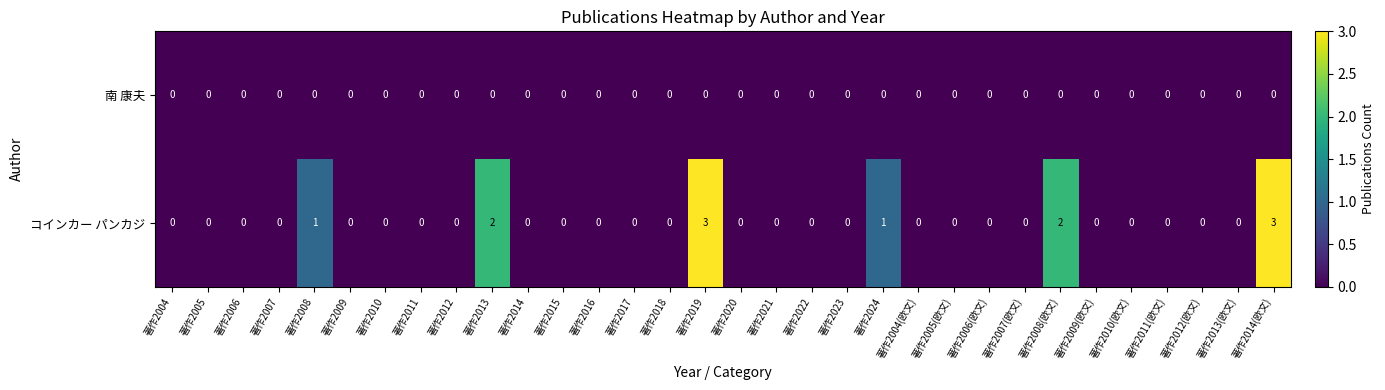

What is the difference between the コインカー パンカジ values at 著作2004 and 著作2014(欧文)?

3